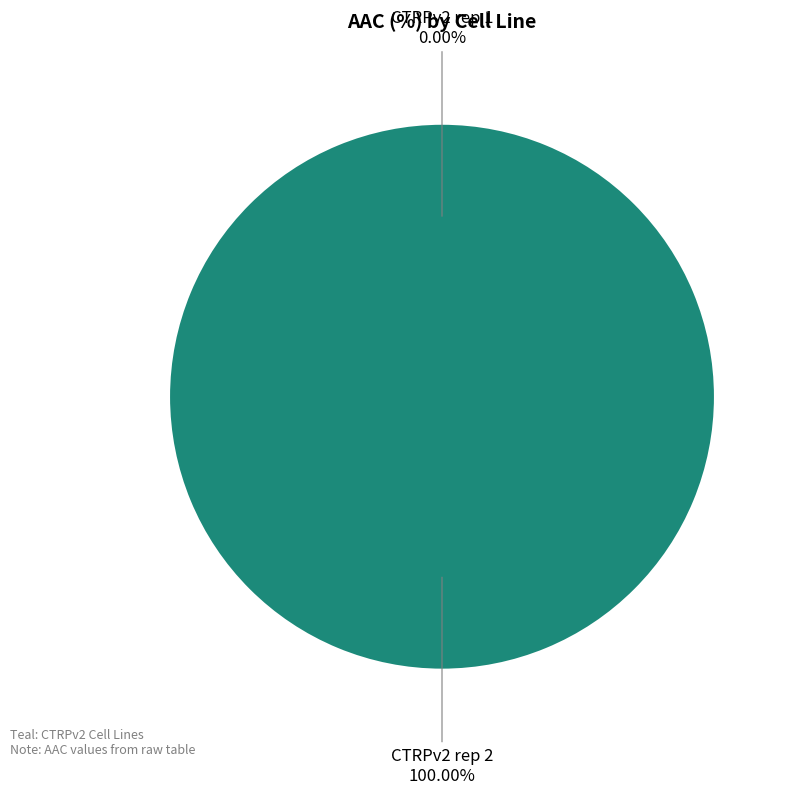

Is it true that CTRPv2 rep 1 is 0% of the pie?

True